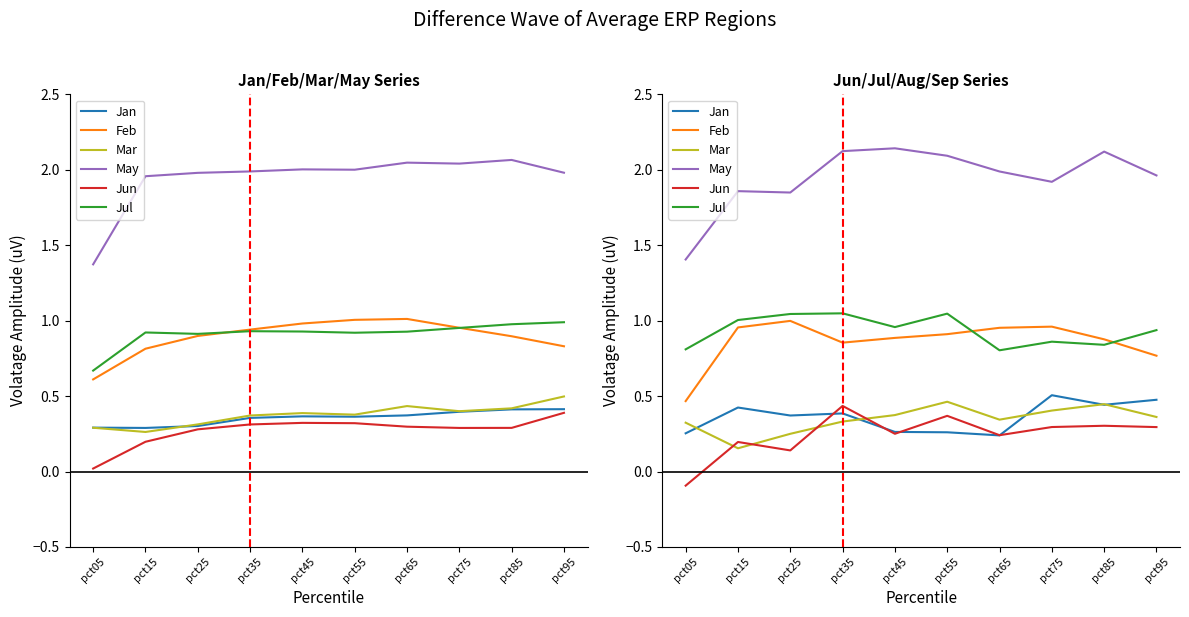

Reading right to left, transcribe all the data shown in this chart.

Jan: 0.5	0.4	0.5	0.2	0.3	0.3	0.4	0.4	0.4	0.3
Feb: 0.8	0.9	1.0	1.0	0.9	0.9	0.9	1.0	1.0	0.5
Mar: 0.4	0.4	0.4	0.3	0.5	0.4	0.3	0.3	0.2	0.3
May: 2.0	2.1	1.9	2.0	2.1	2.1	2.1	1.8	1.9	1.4
Jun: 0.3	0.3	0.3	0.2	0.4	0.3	0.4	0.1	0.2	-0.1
Jul: 0.9	0.8	0.9	0.8	1.0	1.0	1.0	1.0	1.0	0.8